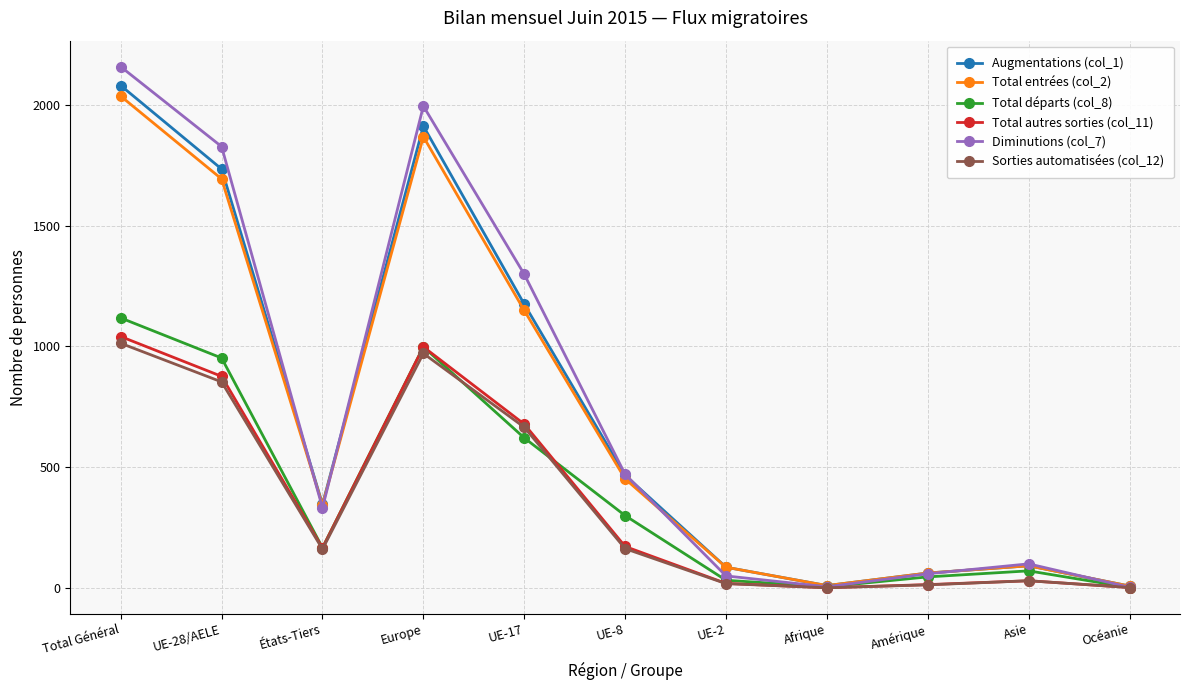

Does the chart display data point markers on the line(s)?

Yes